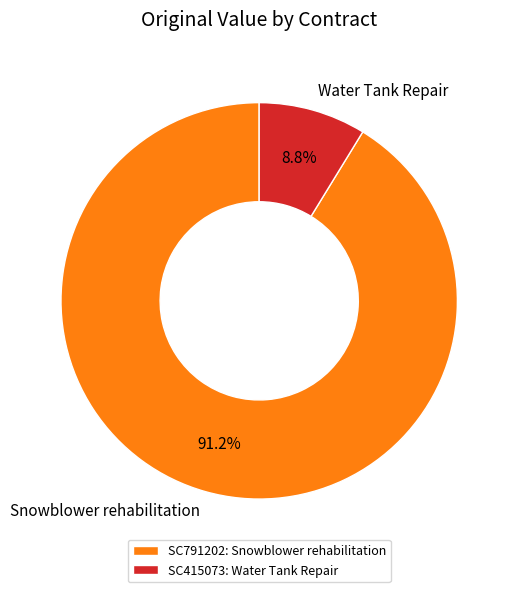

To the nearest percent, what is the difference between the largest and smallest slice percentages?

82%